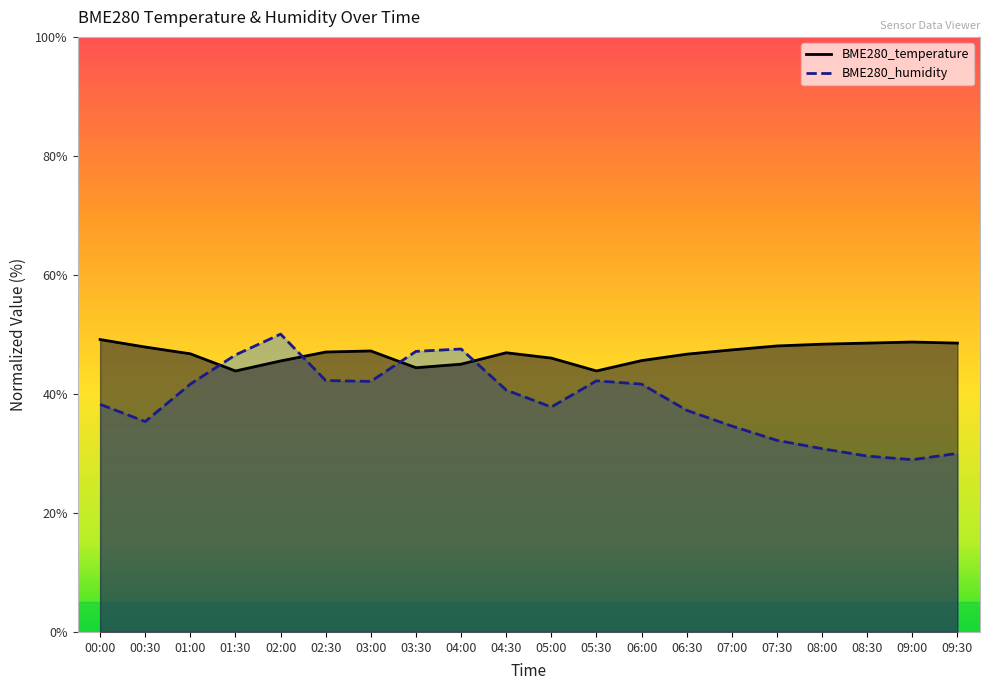

What position from the left is 02:00?

5